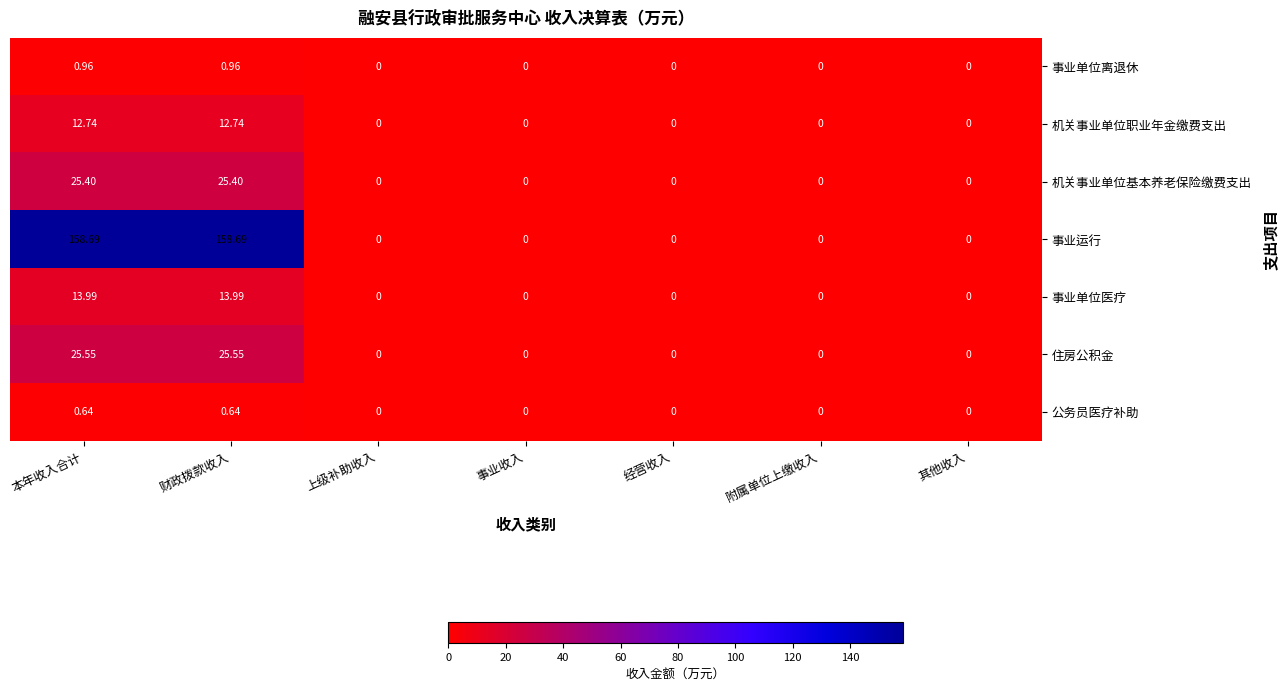

How many data points does each series have?

7